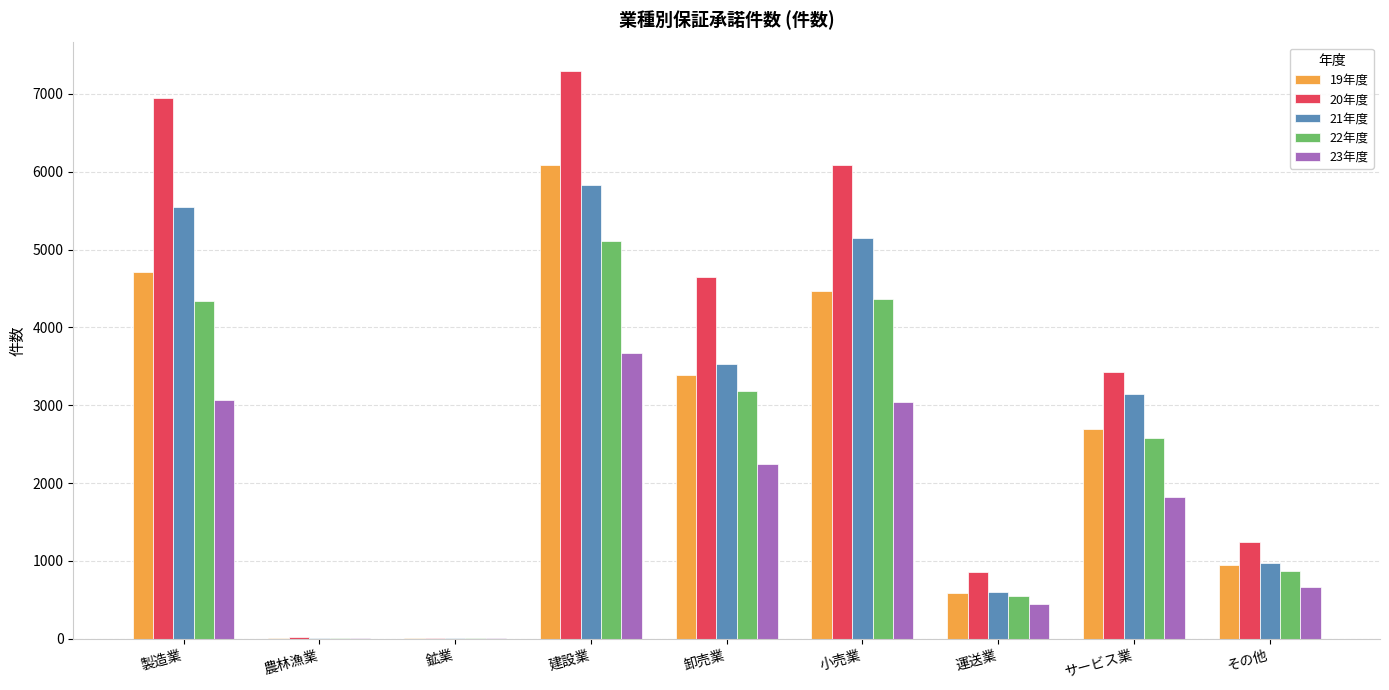

Which series has the widest spread of values?

20年度